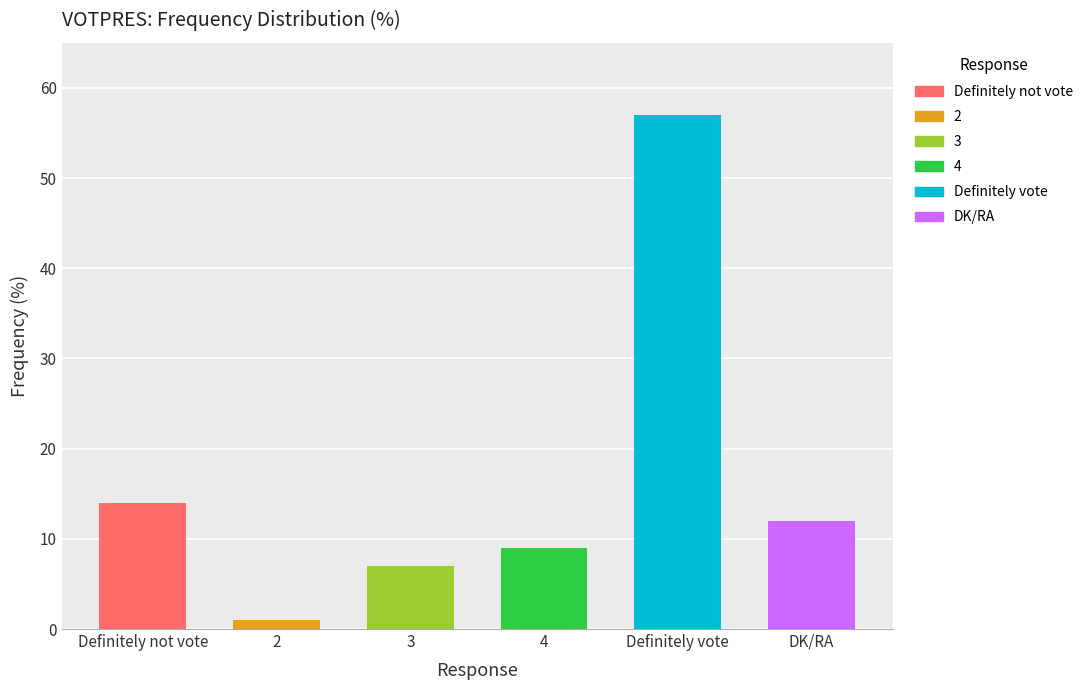

How many bars are there in total?

6